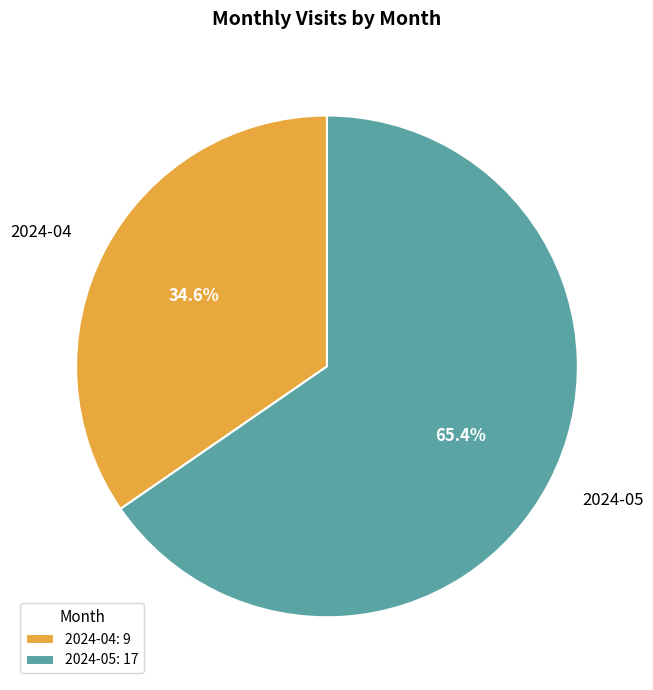

To the nearest percent, what portion does 2024-05 represent?

65%